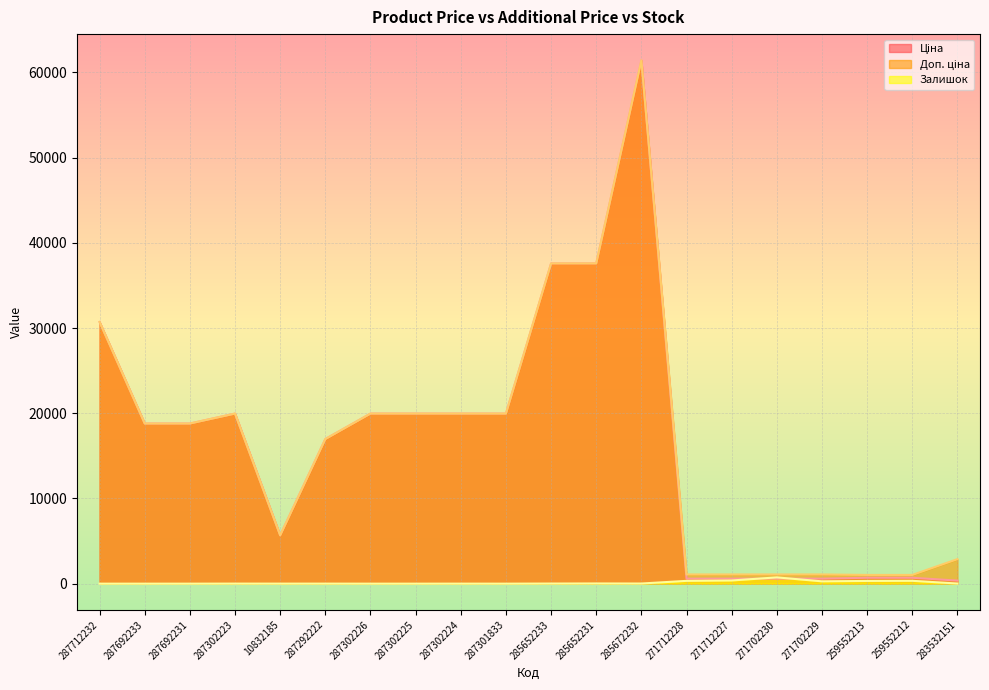

What is the sum of all Залишок values?

2450.0